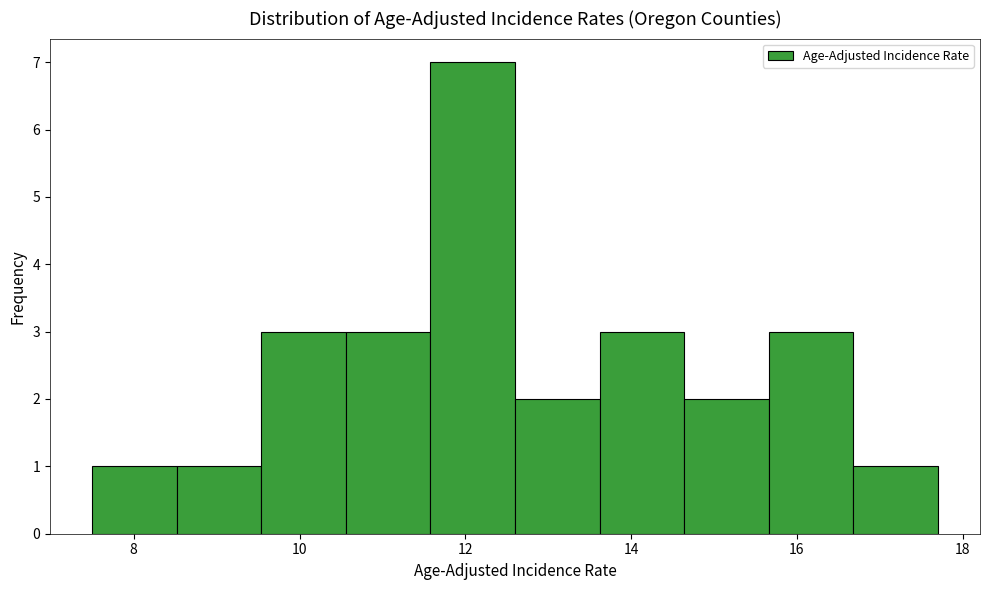

Which range on the x-axis has the tallest bar?

11.58 to 12.60